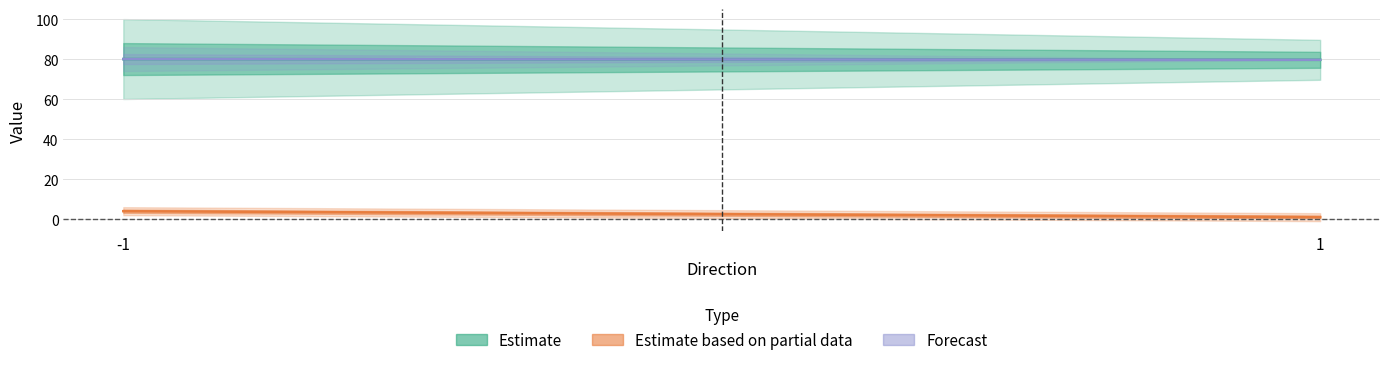

Reading right to left, extract all data points from this chart.

Estimate: 79.8	80.1
Estimate based on partial data: 1.0	4.0
Forecast: 79.8	80.1